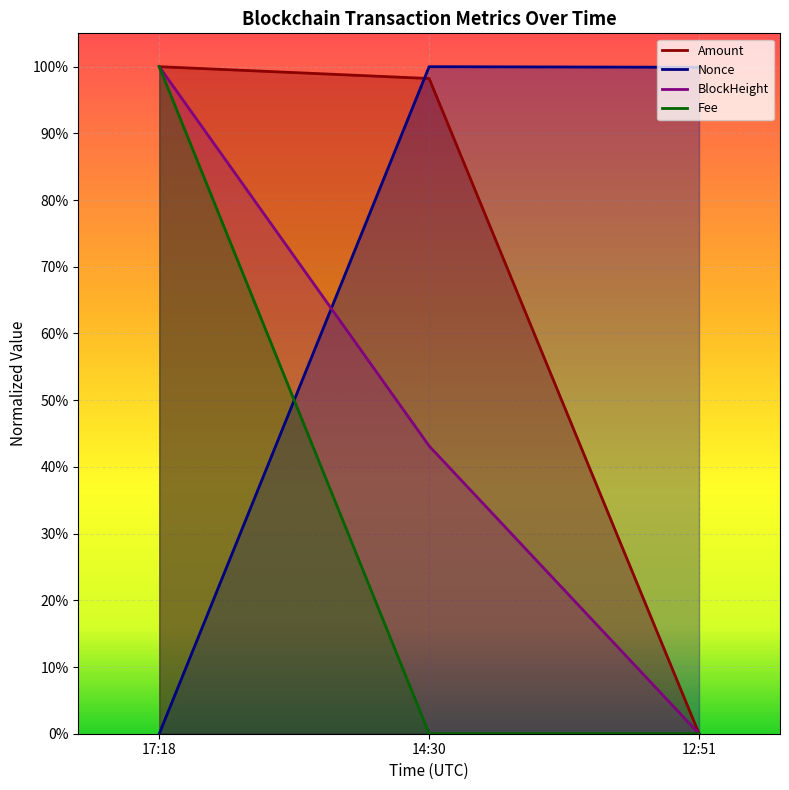

How many values in Nonce are above zero?

2